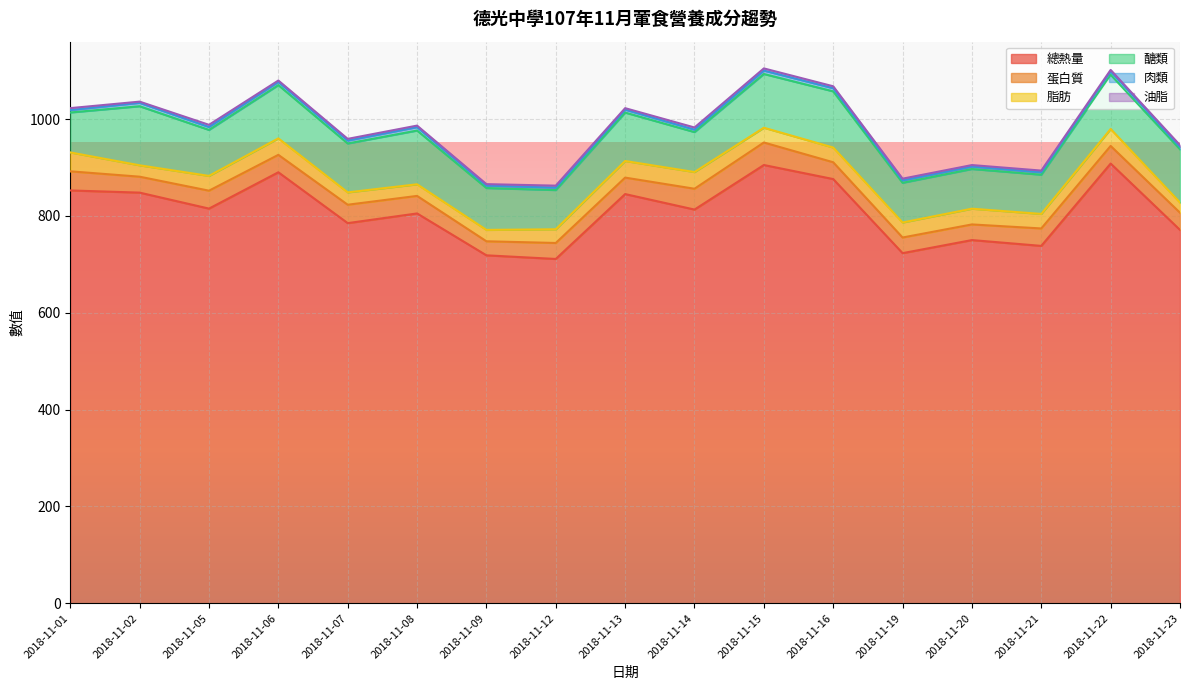

What is the spread (max minus min) of values at 2018-11-02?

845.5